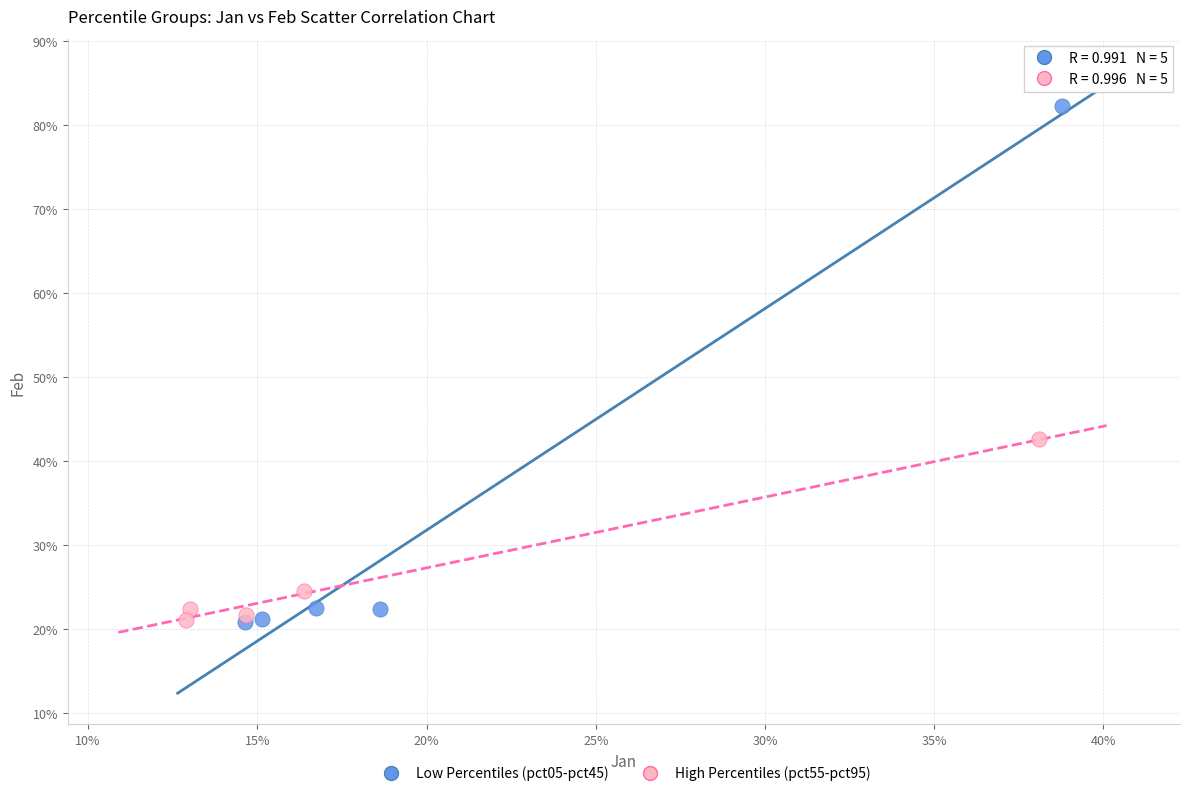

Which series has the largest Y range (max minus min)?

Low Percentiles (pct05-pct45)